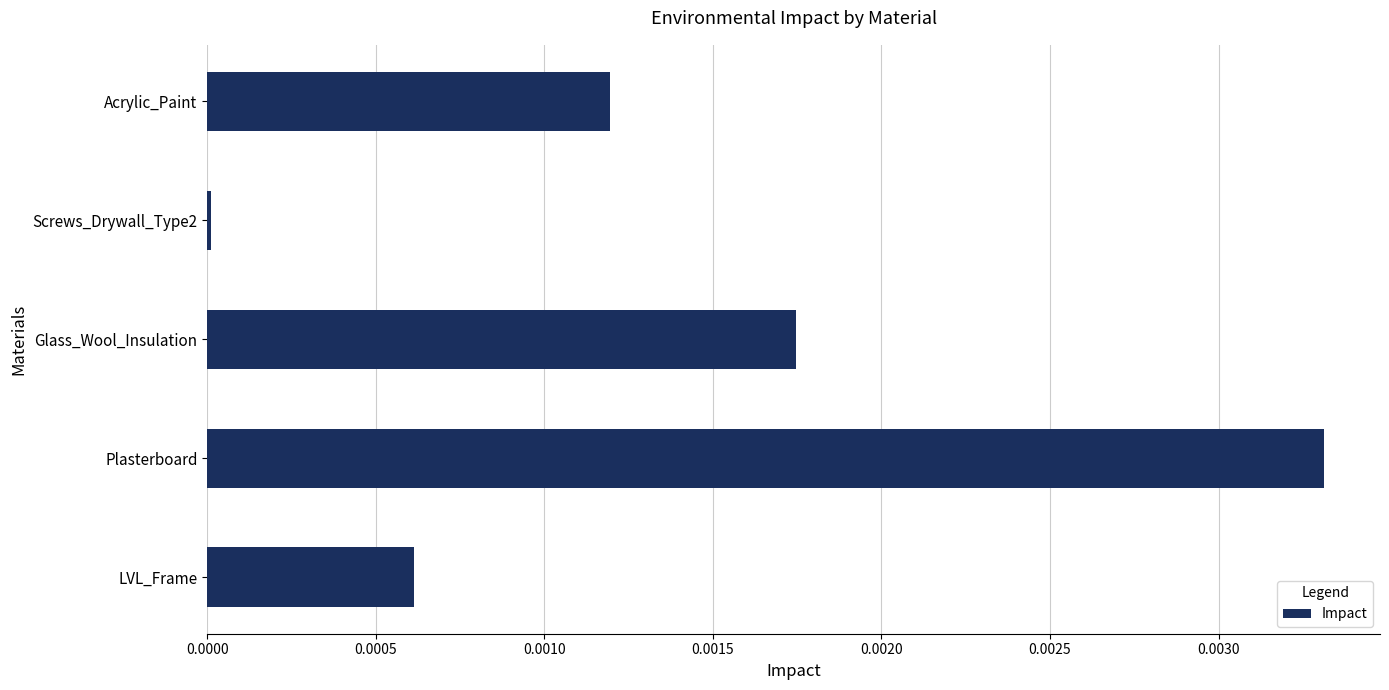

Rank the categories by value from highest to lowest.

Plasterboard, Glass_Wool_Insulation, Acrylic_Paint, LVL_Frame, Screws_Drywall_Type2